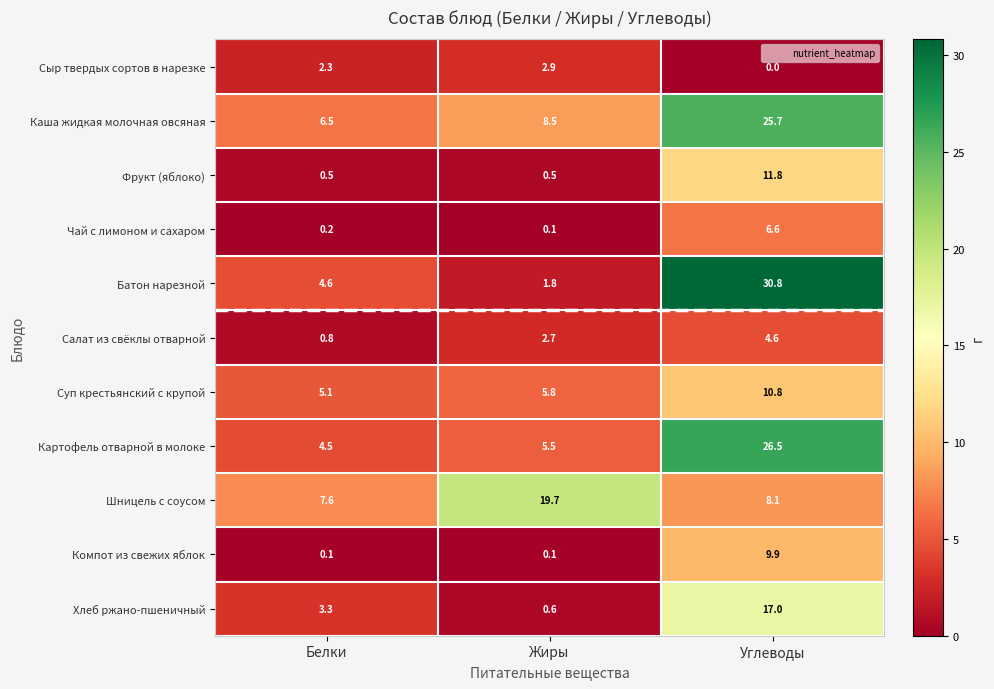

Which series has the largest range (max minus min)?

Батон нарезной